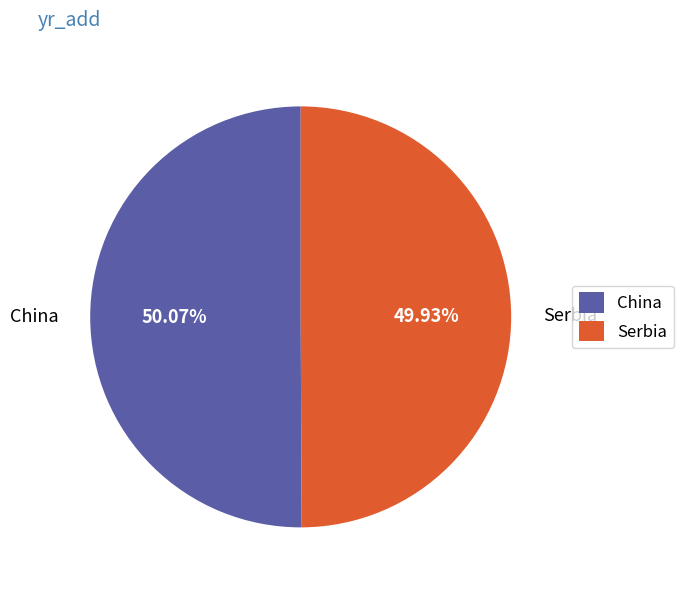

What is the ratio of the value at China to the value at Serbia?

1.0